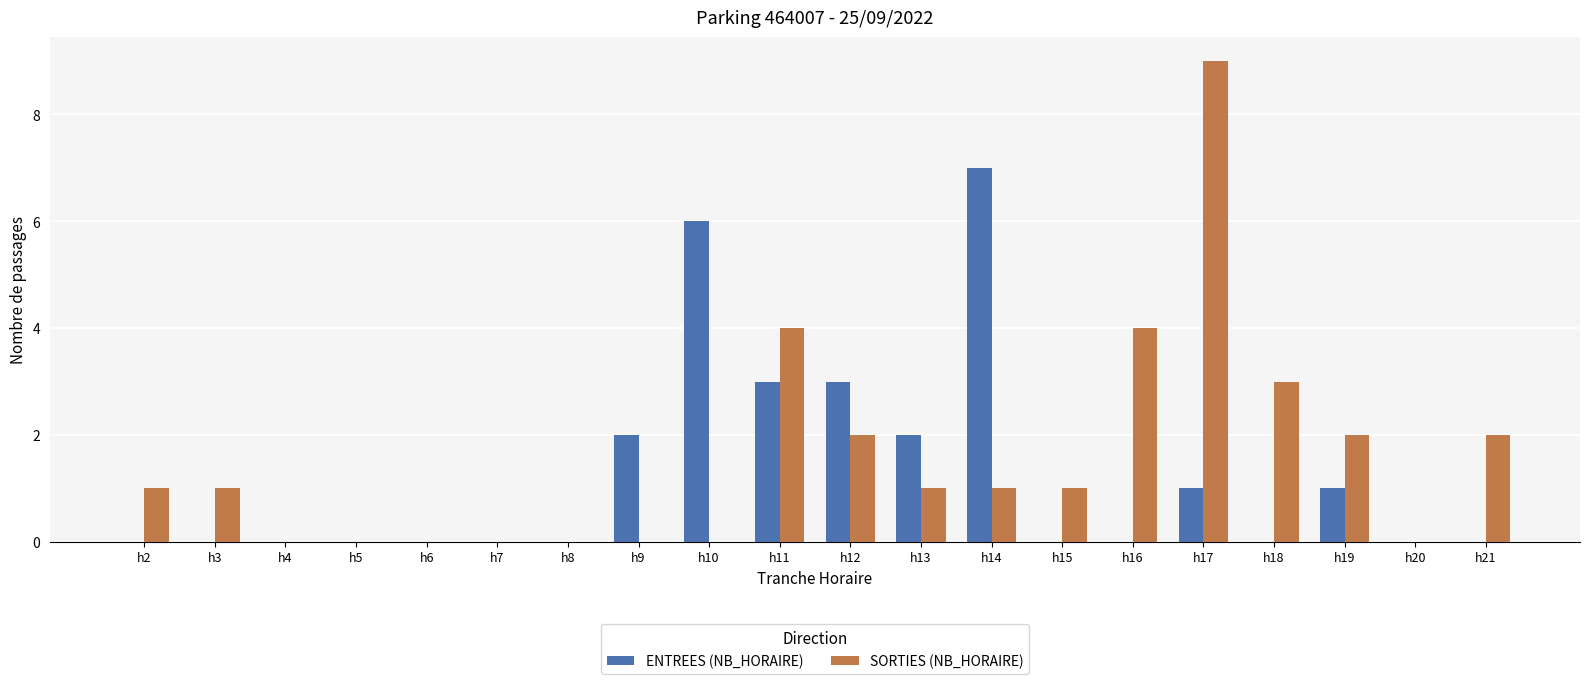

Which series changed the most between h13 and h17?

SORTIES (NB_HORAIRE)